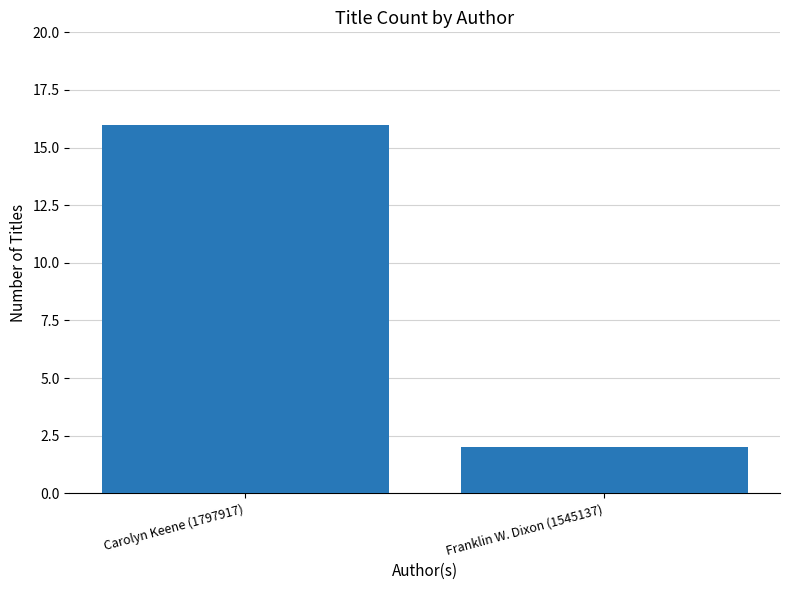

What is the greatest value displayed?

16